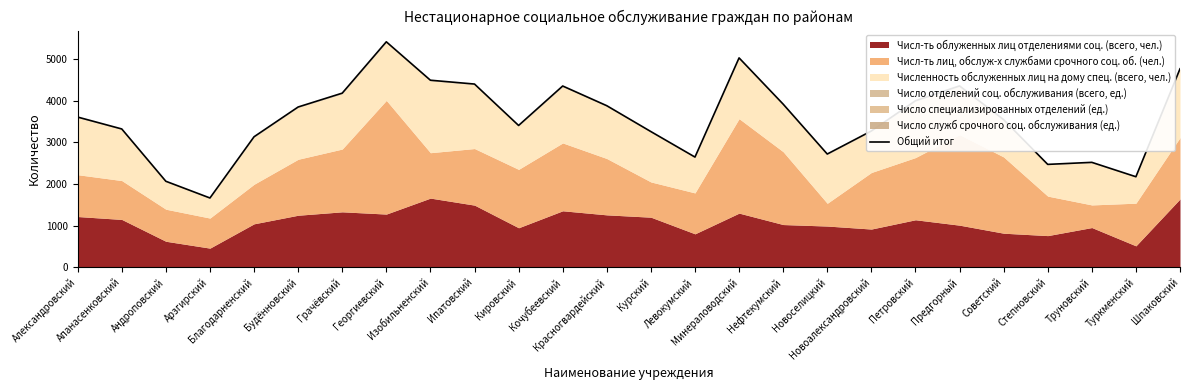

Does the chart display data point markers on the line(s)?

No